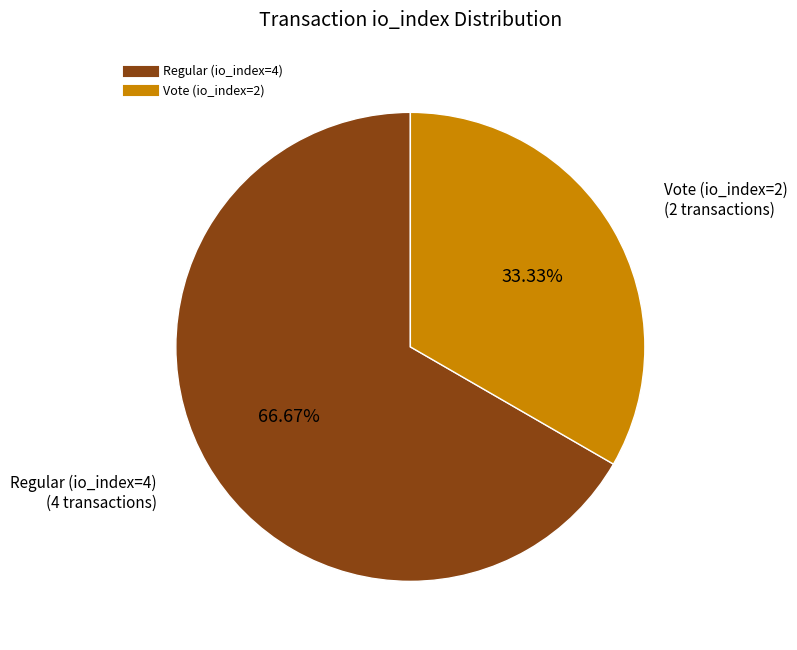

Is it true that Vote (io_index=2) is 33% of the pie?

True